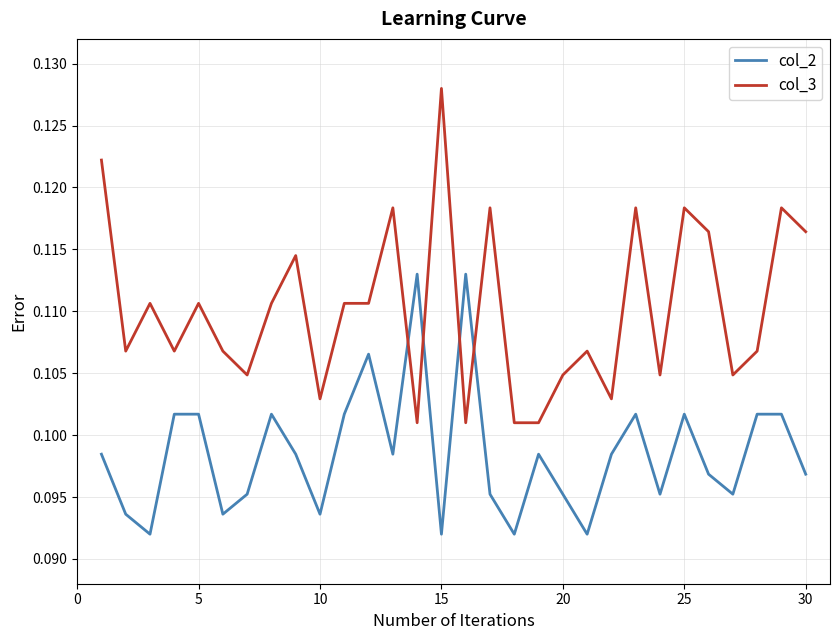

True or false: col_3 and col_2 cross at least once.

True